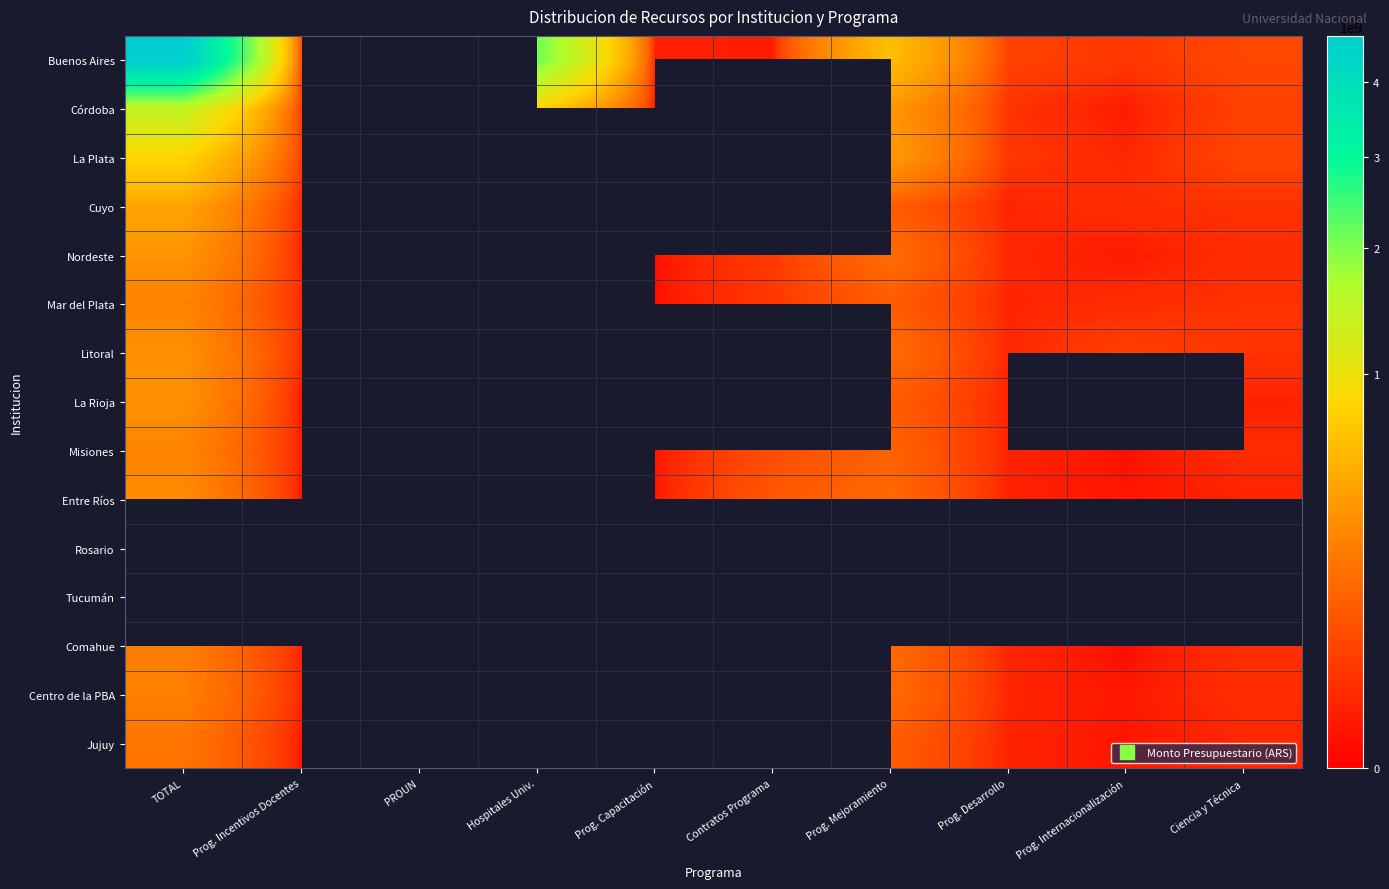

What is the difference between the maximum and minimum values in the Nordeste series?

350013500.0